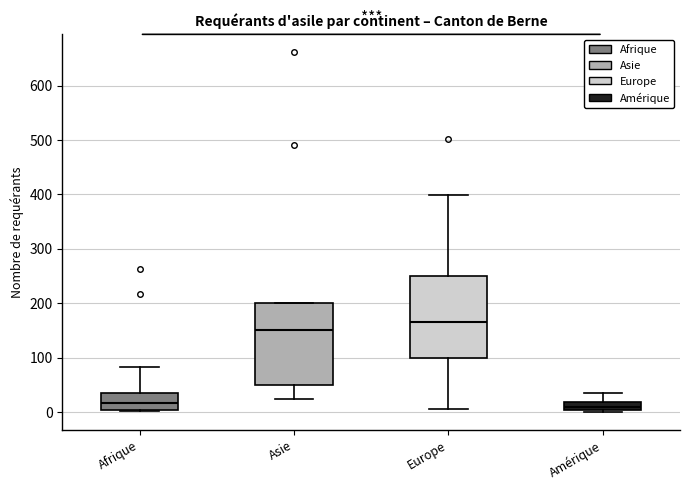

Where is the lower edge of the box for Amérique on the y-axis? The values are not printed on the chart, so give them approximately, as read against the axis.

0